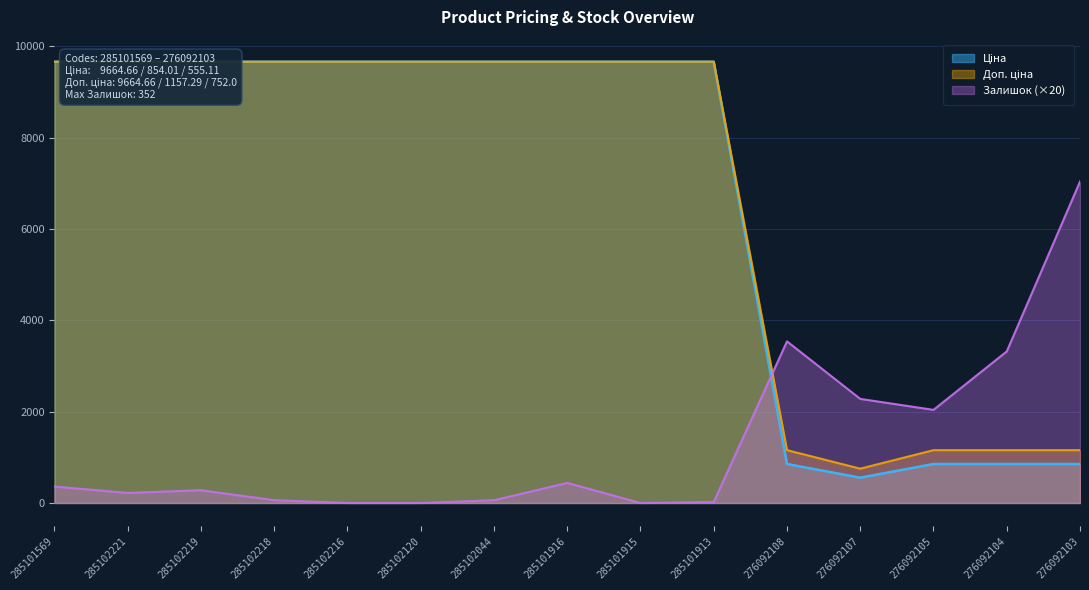

True or false: Залишок has a value of 440.0 at 285101916.

True